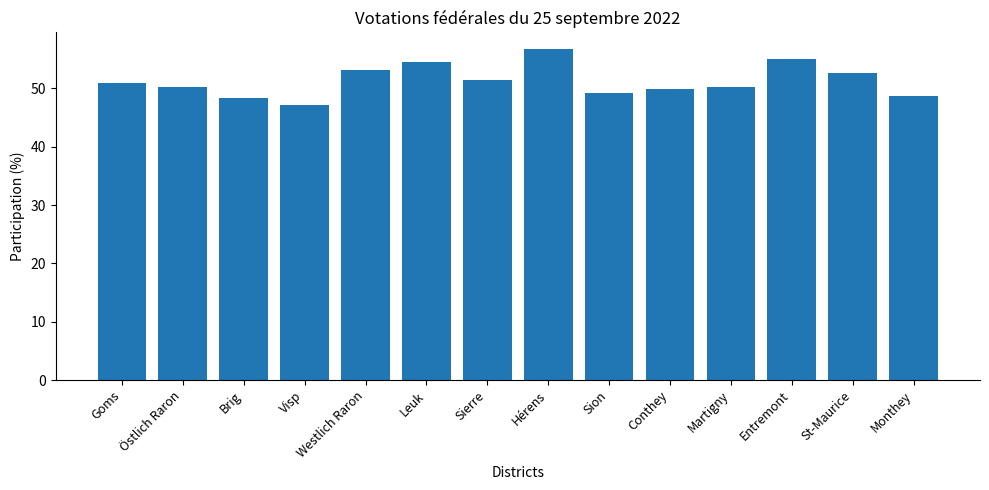

Reading left to right, list all the values displayed in this chart.

50.9	50.3	48.3	47.2	53.1	54.6	51.5	56.8	49.3	50.0	50.3	55.1	52.6	48.8